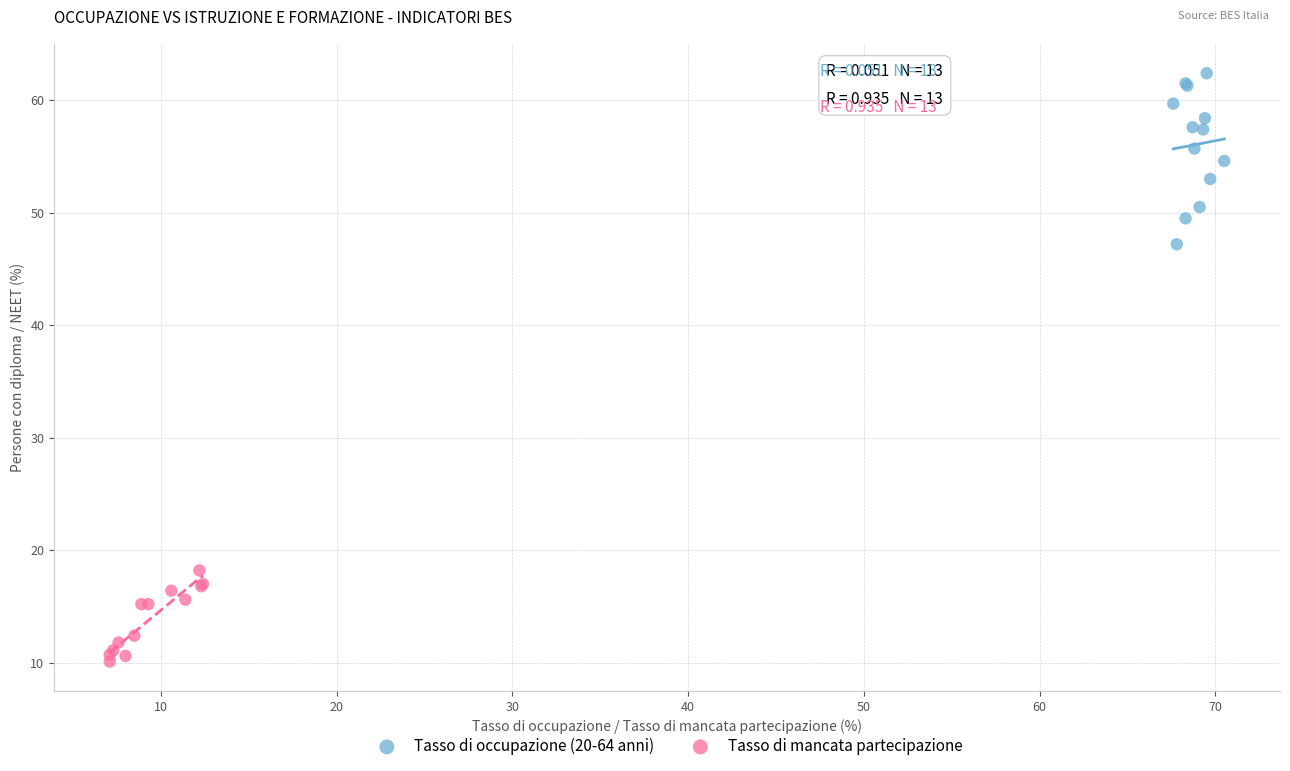

Which series has the largest Y range (max minus min)?

Tasso di occupazione (20-64 anni)